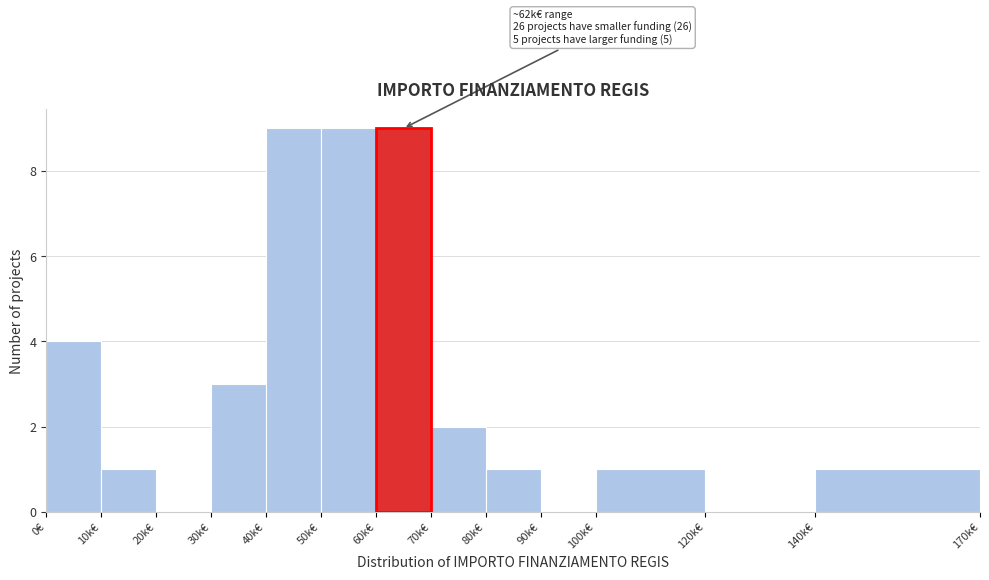

Reading left to right, list all the values displayed in this chart.

0€=4	10k€=1	20k€=0	30k€=3	40k€=9	50k€=9	60k€=9	70k€=2	80k€=1	90k€=0	100k€=1	120k€=0	140k€=1